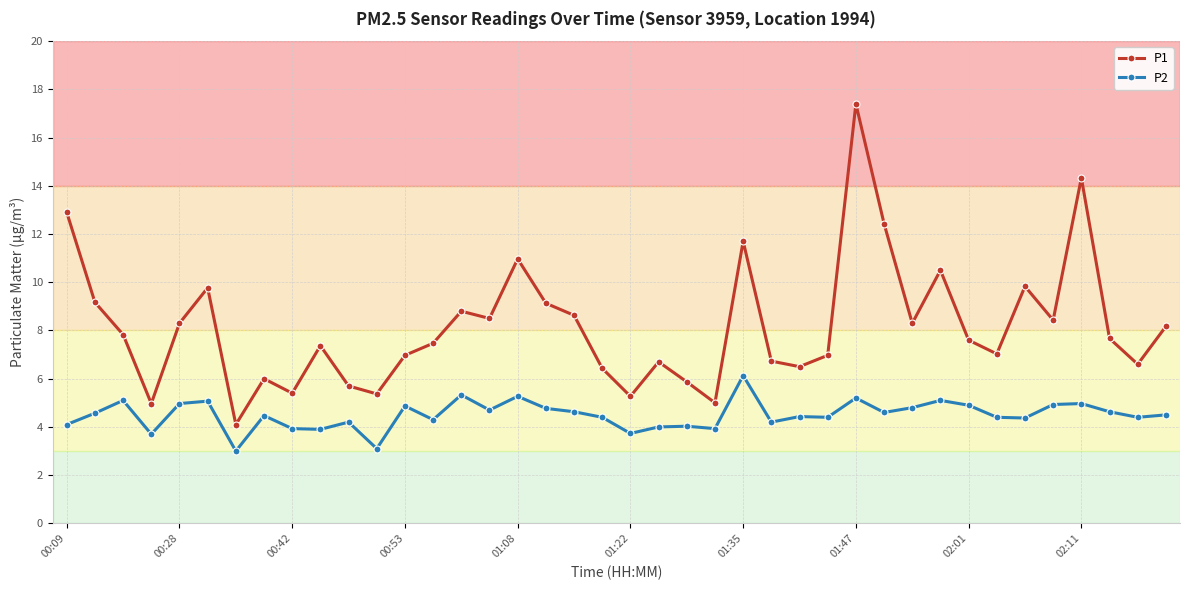

True or false: P2 has more than 2 points higher than both neighbors.

True